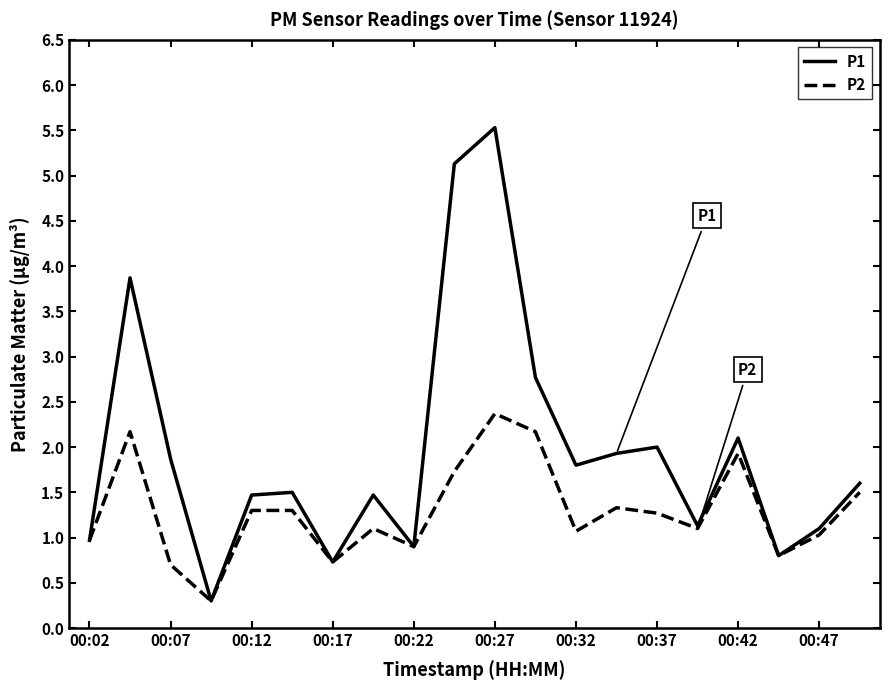

Which series has the largest range (max minus min)?

P1